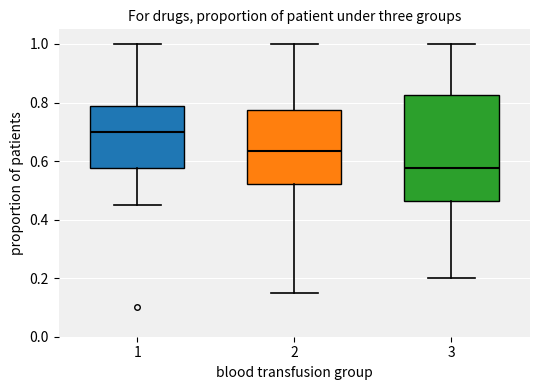

Reading left to right, transcribe this box plot: for each box, give where its median line is, the range the box spans, and where its two whiskers end, as read against the y-axis. The values are not printed on the chart, so give them approximately, as read against the axis.

1: median 0.70, box 0.58 to 0.78, whiskers 0.46 to 1.00
2: median 0.64, box 0.52 to 0.78, whiskers 0.16 to 1.00
3: median 0.58, box 0.46 to 0.82, whiskers 0.20 to 1.00